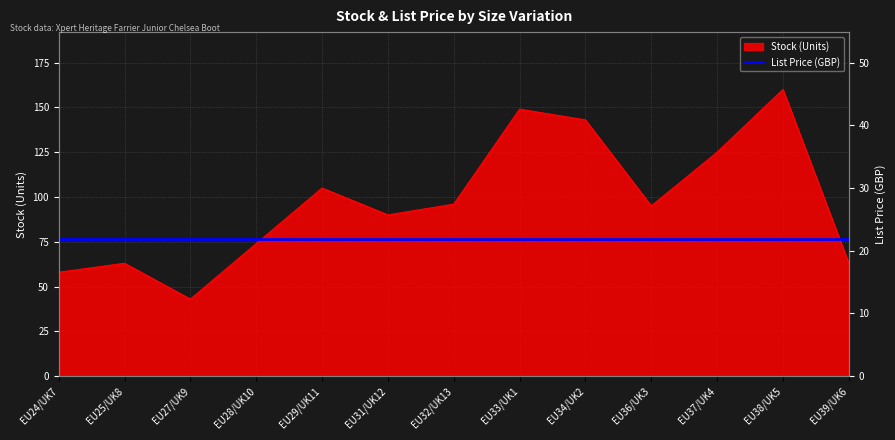

Reading left to right, list all the values displayed in this chart.

EU24/UK7=58	EU25/UK8=63	EU27/UK9=43	EU28/UK10=74	EU29/UK11=105	EU31/UK12=90	EU32/UK13=96	EU33/UK1=149	EU34/UK2=143	EU36/UK3=95	EU37/UK4=125	EU38/UK5=160	EU39/UK6=63